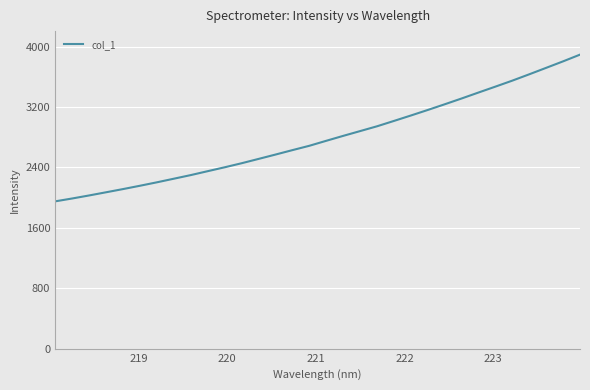

What is the difference between the maximum and minimum values?

1942.8